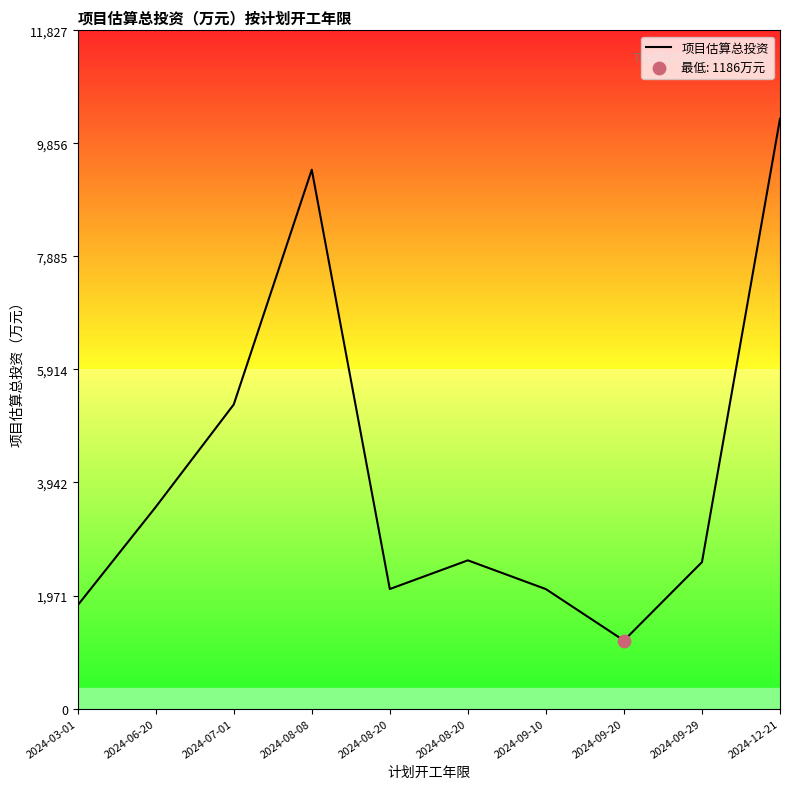

What is the change in value from 2024-03-01 to 2024-09-10?

+283.1